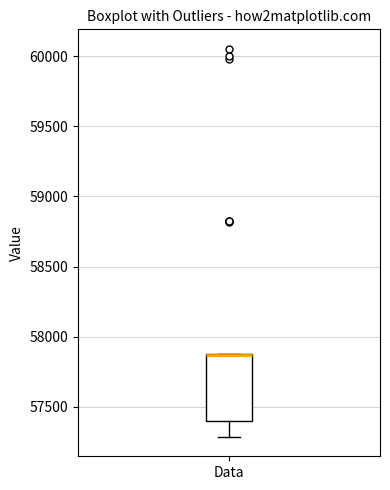

Where does the lower whisker of the box for Data end on the y-axis? The values are not printed on the chart, so give them approximately, as read against the axis.

57300